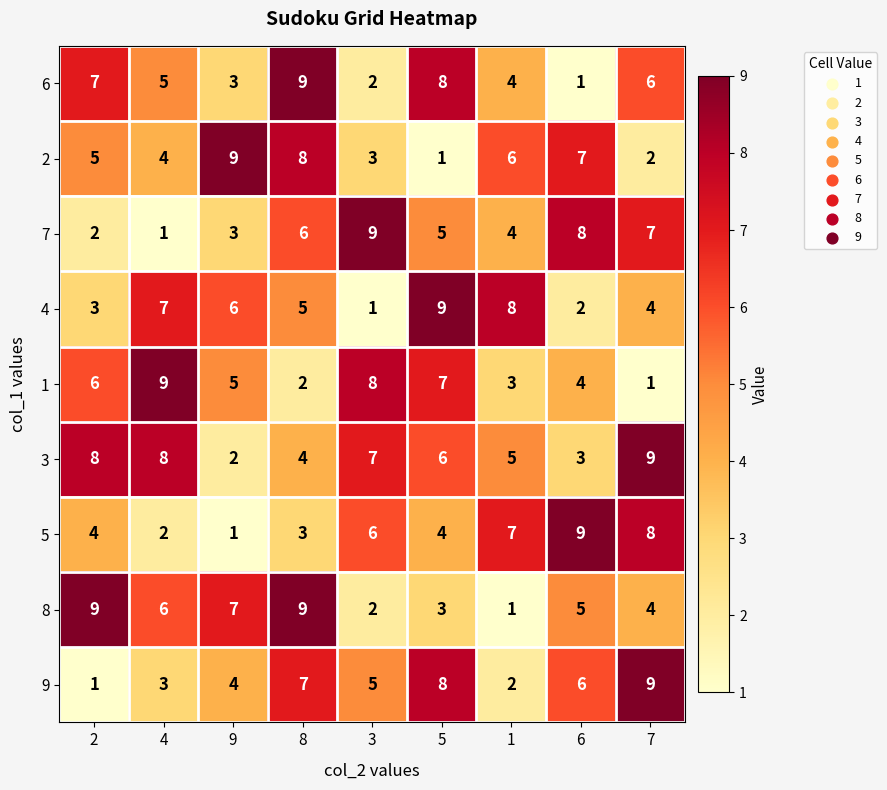

Rank the categories by 9 value from highest to lowest.

7, 5, 8, 6, 3, 9, 4, 1, 2